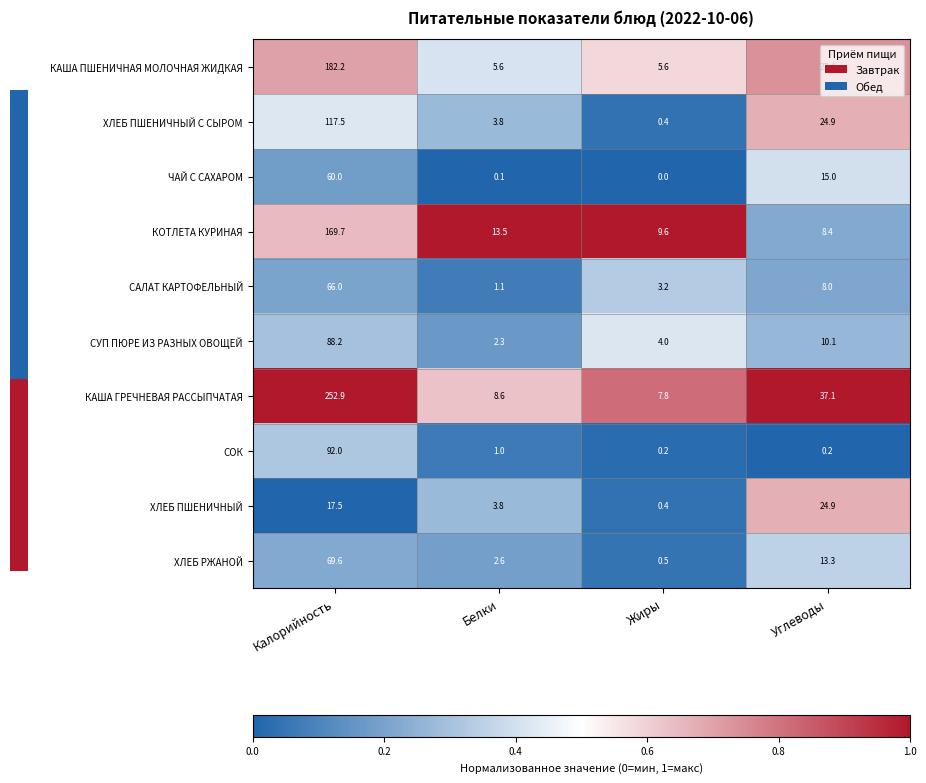

Reading right to left, transcribe all the data shown in this chart.

КАША ПШЕНИЧНАЯ МОЛОЧНАЯ ЖИДКАЯ: Углеводы=27.4	Жиры=5.6	Белки=5.6	Калорийность=182.2
ХЛЕБ ПШЕНИЧНЫЙ С СЫРОМ: Углеводы=24.9	Жиры=0.4	Белки=3.8	Калорийность=117.5
ЧАЙ С САХАРОМ: Углеводы=15.0	Жиры=0.0	Белки=0.1	Калорийность=60.0
КОТЛЕТА КУРИНАЯ: Углеводы=8.4	Жиры=9.6	Белки=13.5	Калорийность=169.7
САЛАТ КАРТОФЕЛЬНЫЙ: Углеводы=8.0	Жиры=3.2	Белки=1.1	Калорийность=66.0
СУП ПЮРЕ ИЗ РАЗНЫХ ОВОЩЕЙ: Углеводы=10.1	Жиры=4.0	Белки=2.3	Калорийность=88.2
КАША ГРЕЧНЕВАЯ РАССЫПЧАТАЯ: Углеводы=37.1	Жиры=7.8	Белки=8.6	Калорийность=252.9
СОК: Углеводы=0.2	Жиры=0.2	Белки=1.0	Калорийность=92.0
ХЛЕБ ПШЕНИЧНЫЙ: Углеводы=24.9	Жиры=0.4	Белки=3.8	Калорийность=17.5
ХЛЕБ РЖАНОЙ: Углеводы=13.3	Жиры=0.5	Белки=2.6	Калорийность=69.6